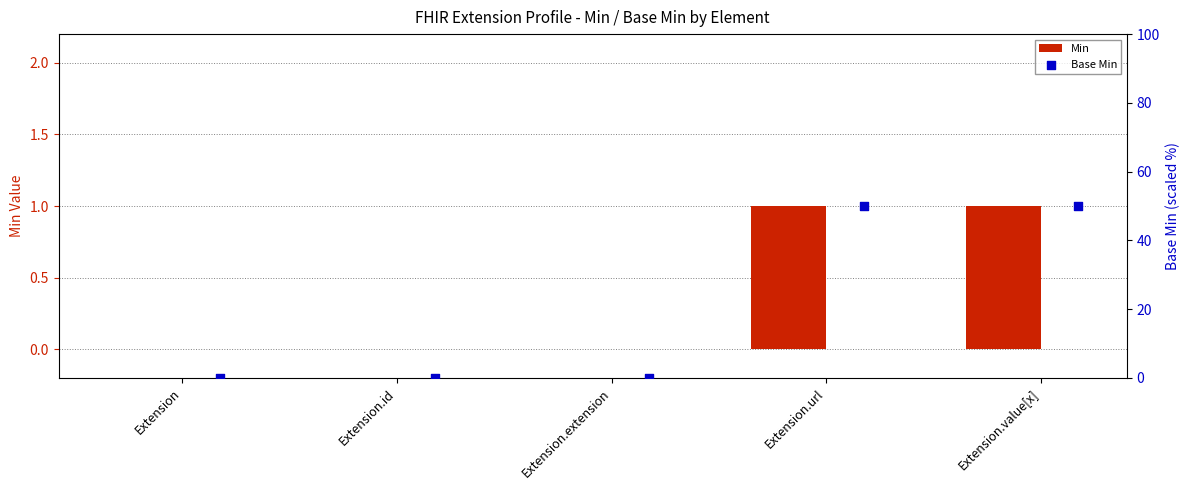

Which series has the largest total across all categories?

Base Min